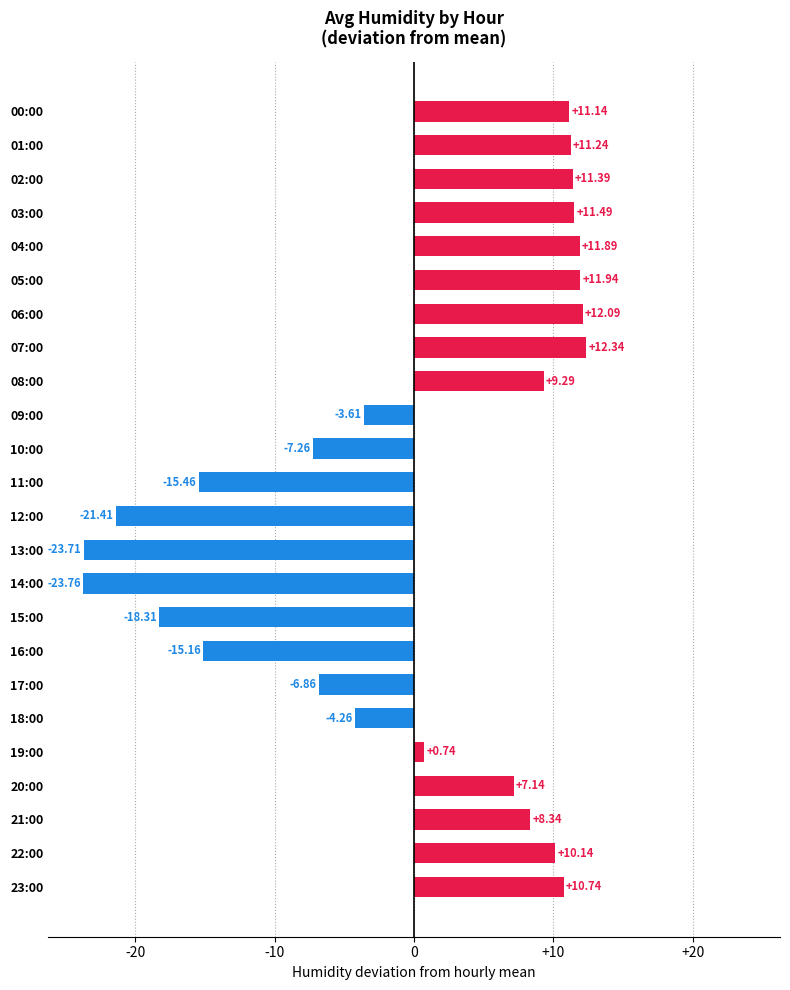

What is the maximum value shown in the chart?

12.3